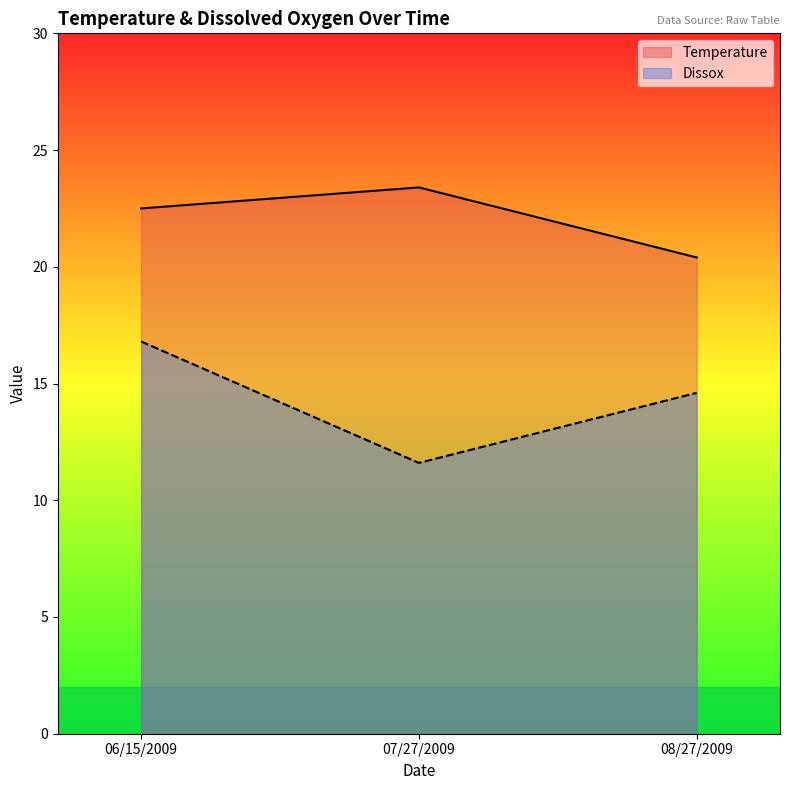

At how many categories does at least one series exceed 19?

3